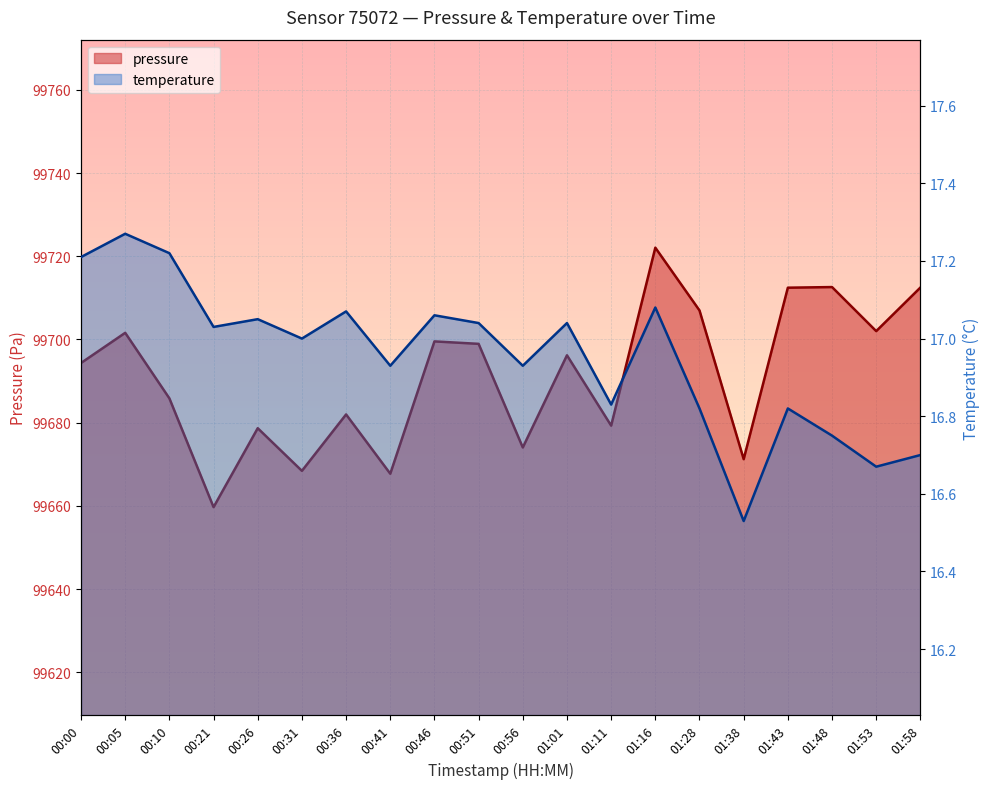

Where is the first local maximum for temperature?

00:05